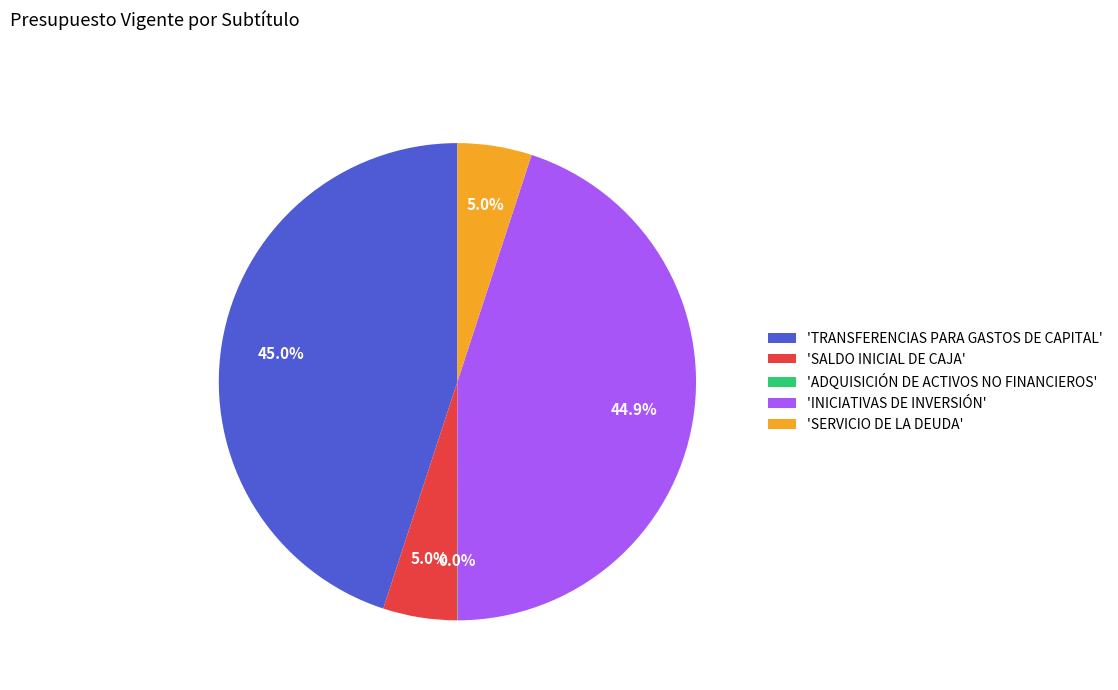

Which has a higher value, 'SERVICIO DE LA DEUDA' or 'INICIATIVAS DE INVERSIÓN'?

'INICIATIVAS DE INVERSIÓN'